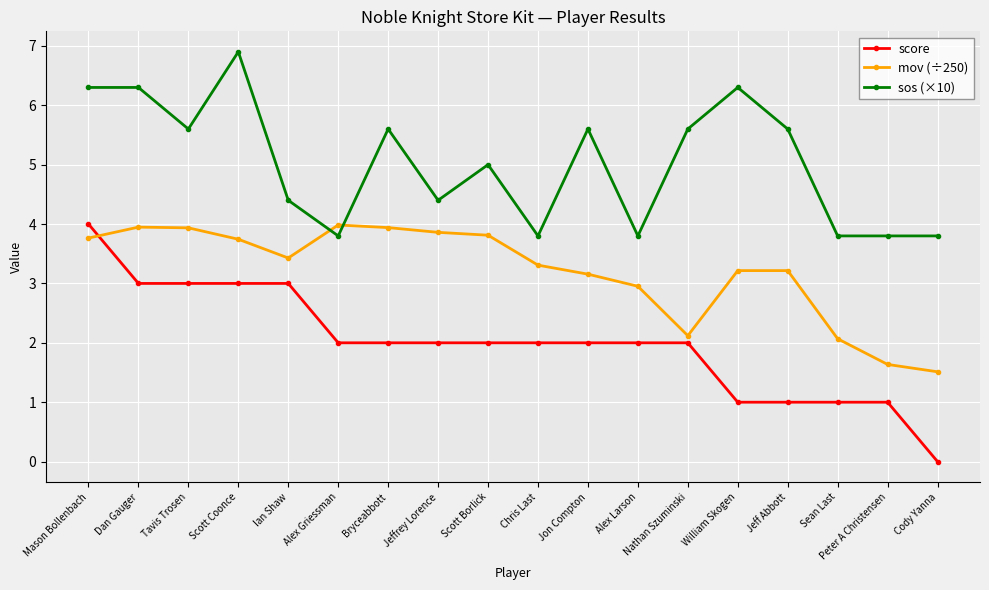

What is the total value across all series at Cody Yanna?

5.3